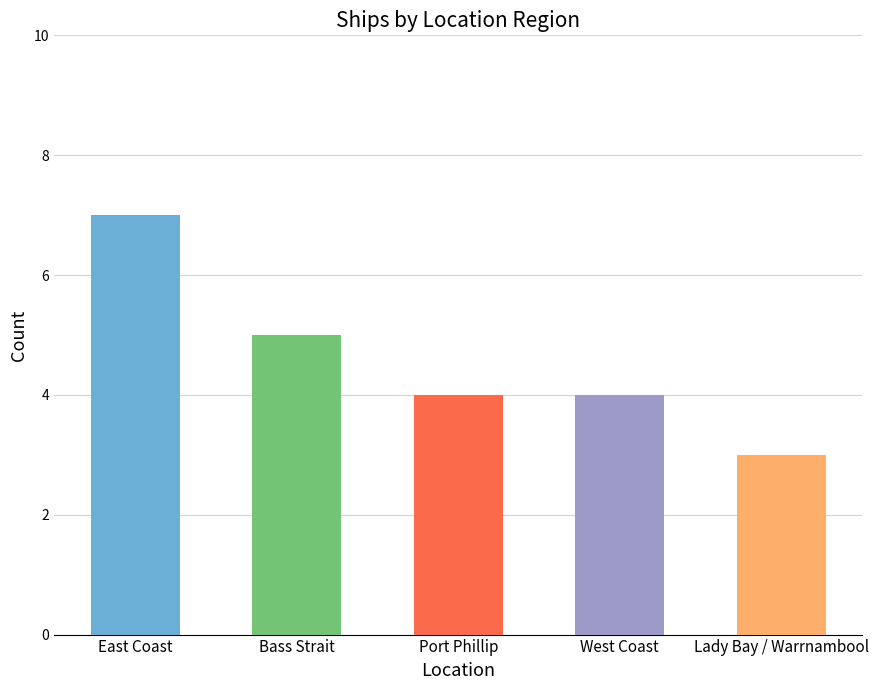

True or false: the data shows 4 at East Coast.

False